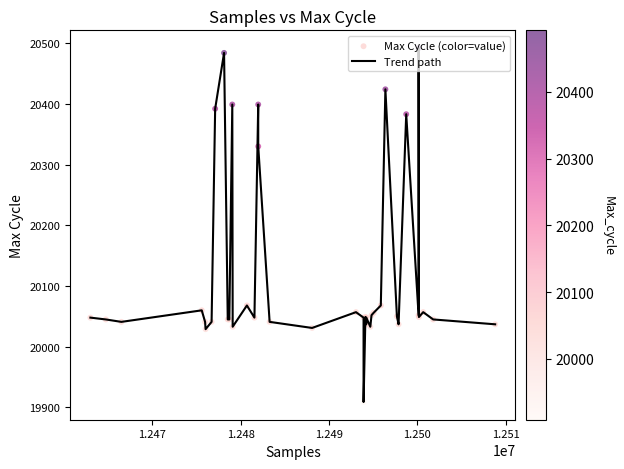

What is the difference between the maximum and minimum values?

583